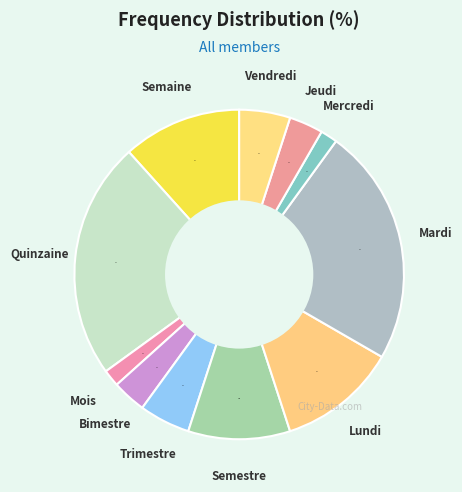

True or false: Quinzaine accounts for 23% of the total.

True